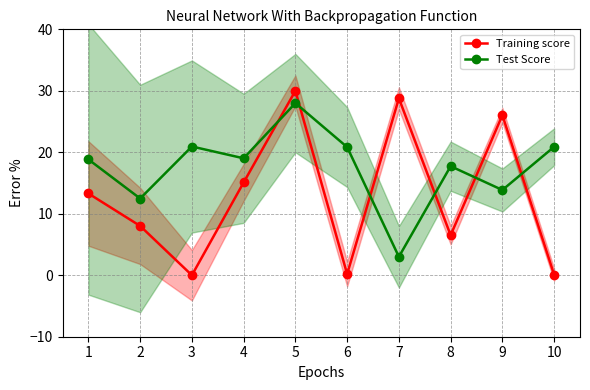

Read the Test Score value at 5.

28.0